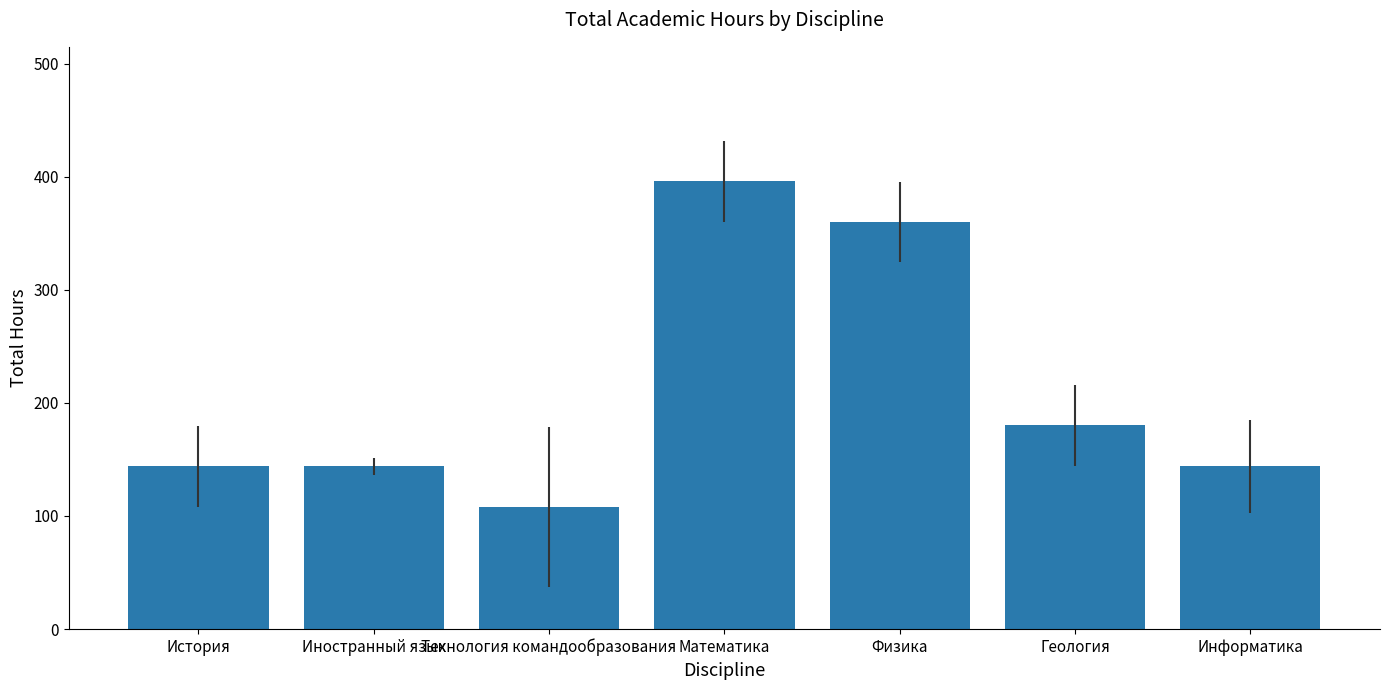

What is the change in value from Физика to Геология?

-180